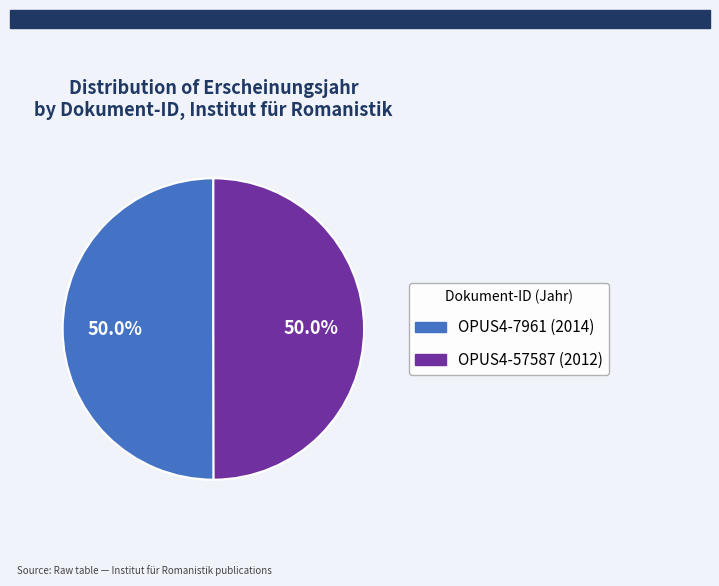

Approximately how many times larger is the value at OPUS4-57587 compared to OPUS4-7961?

1.0